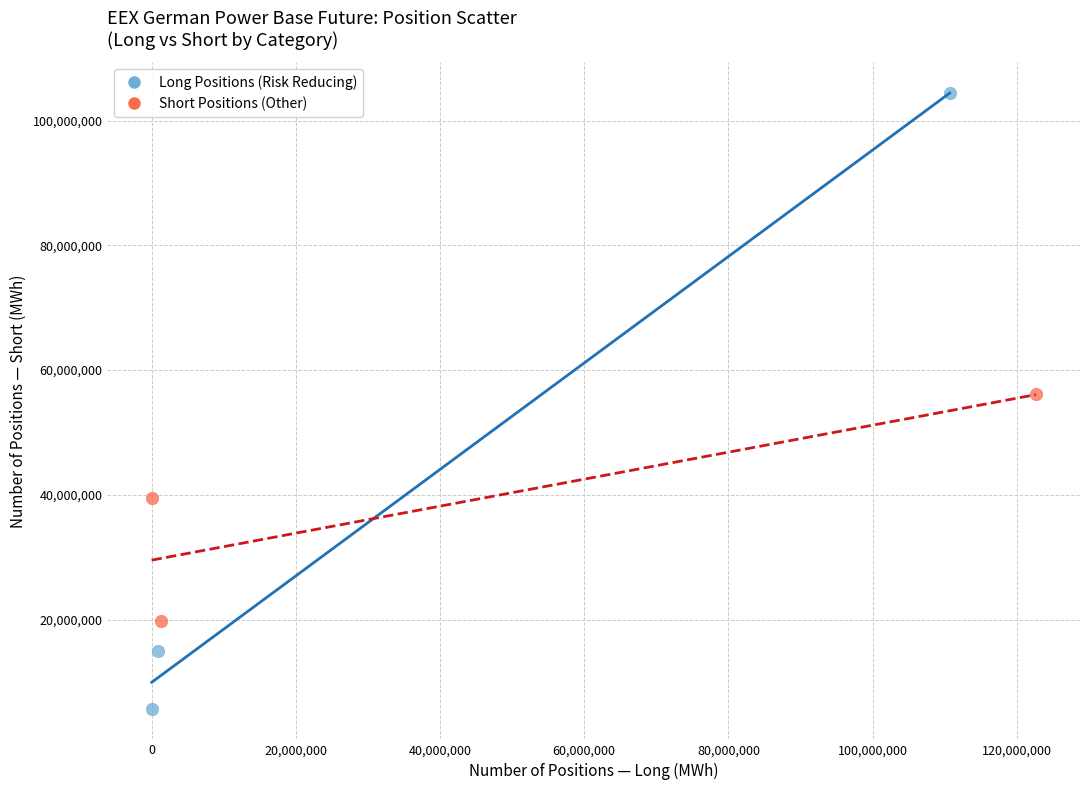

Which series contains the highest Y value?

Long Positions (Risk Reducing)